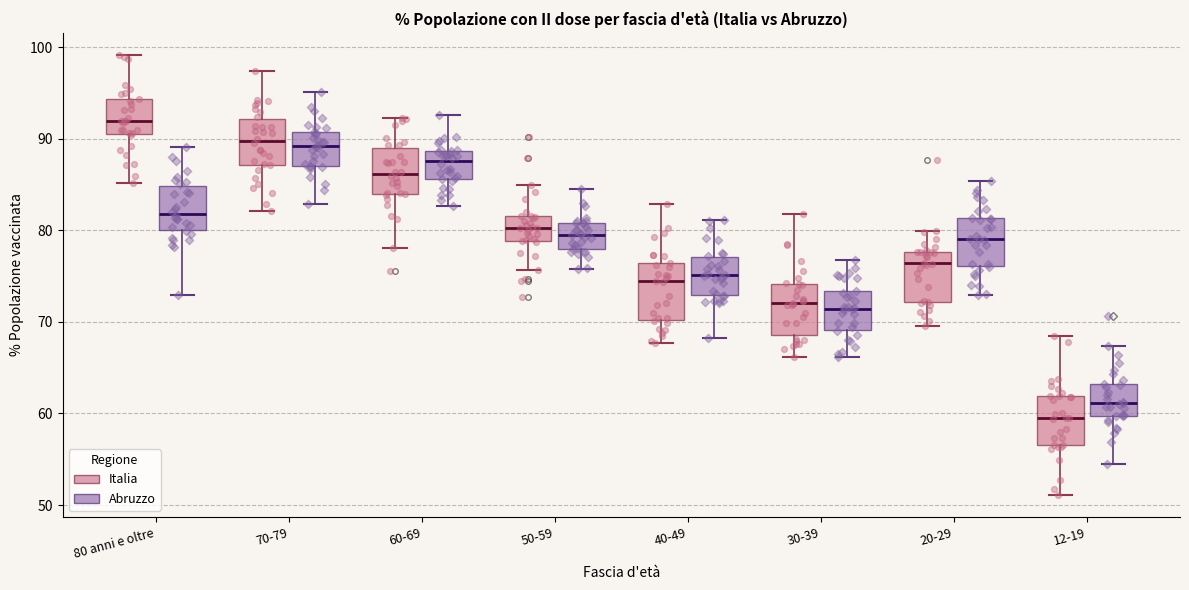

Where does the upper whisker of the box for 30-39 (Abruzzo) end on the y-axis? The values are not printed on the chart, so give them approximately, as read against the axis.

77